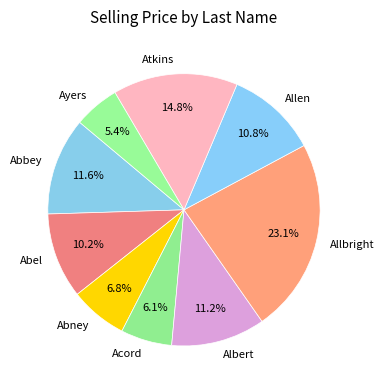

True or false: Abel accounts for 1% of the total.

False